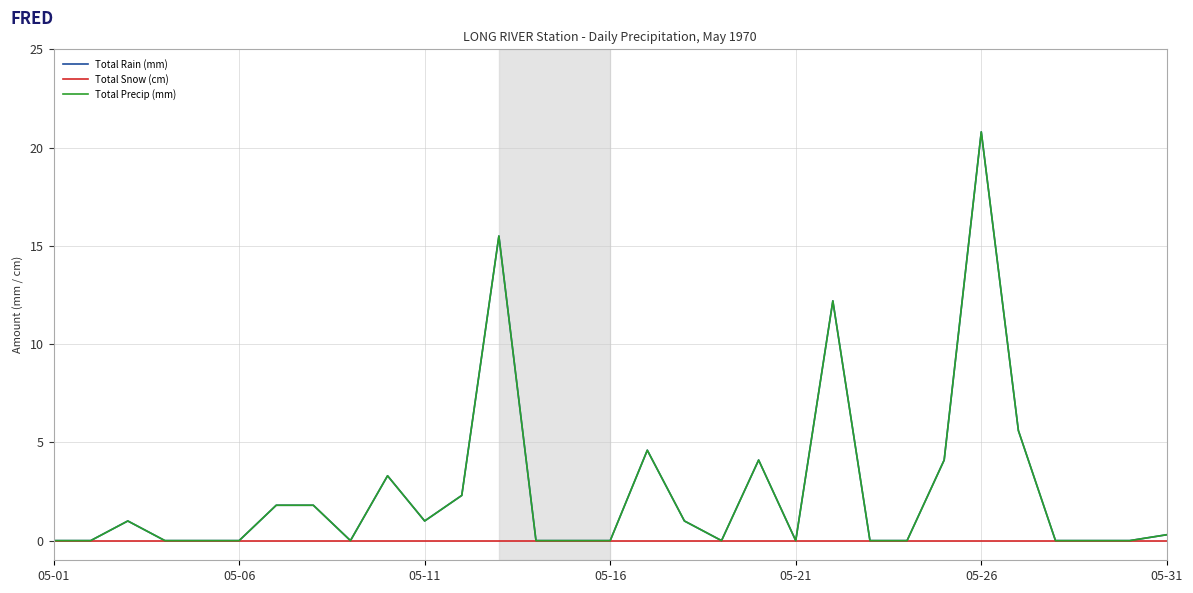

True or false: Total Snow (cm) has more than 2 interior local peaks.

False